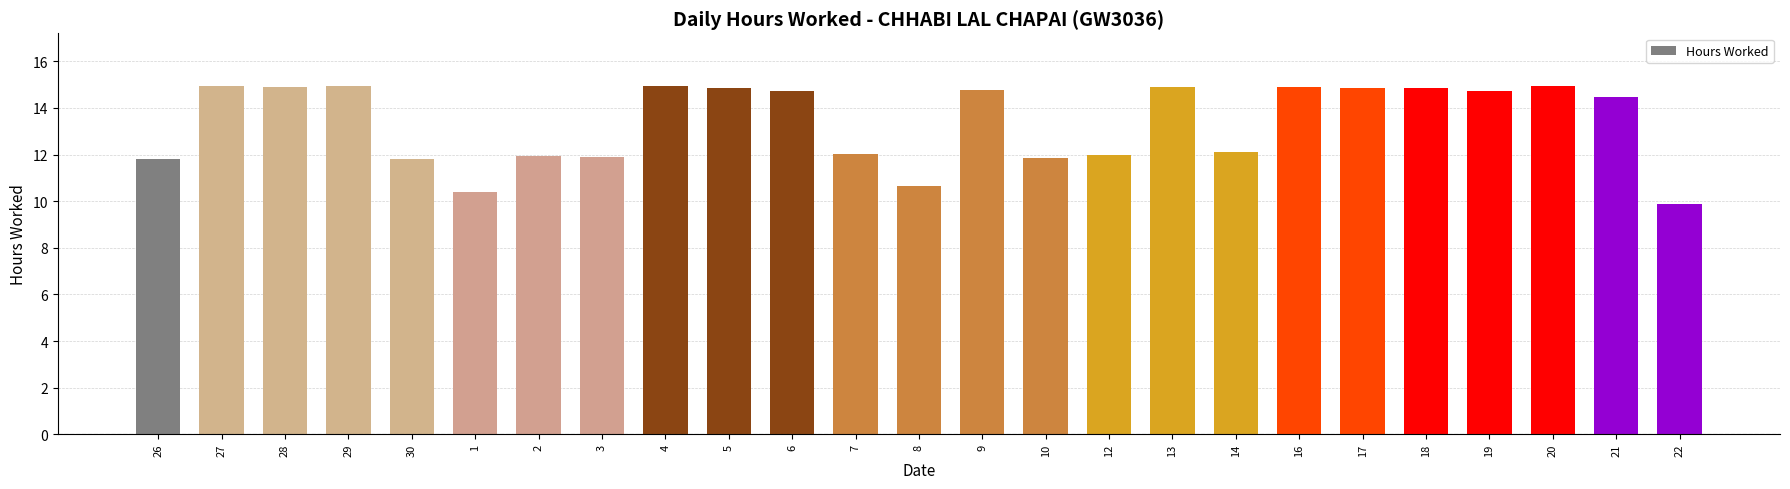

The chart shows a value of 22.1 at 19. True or false?

False